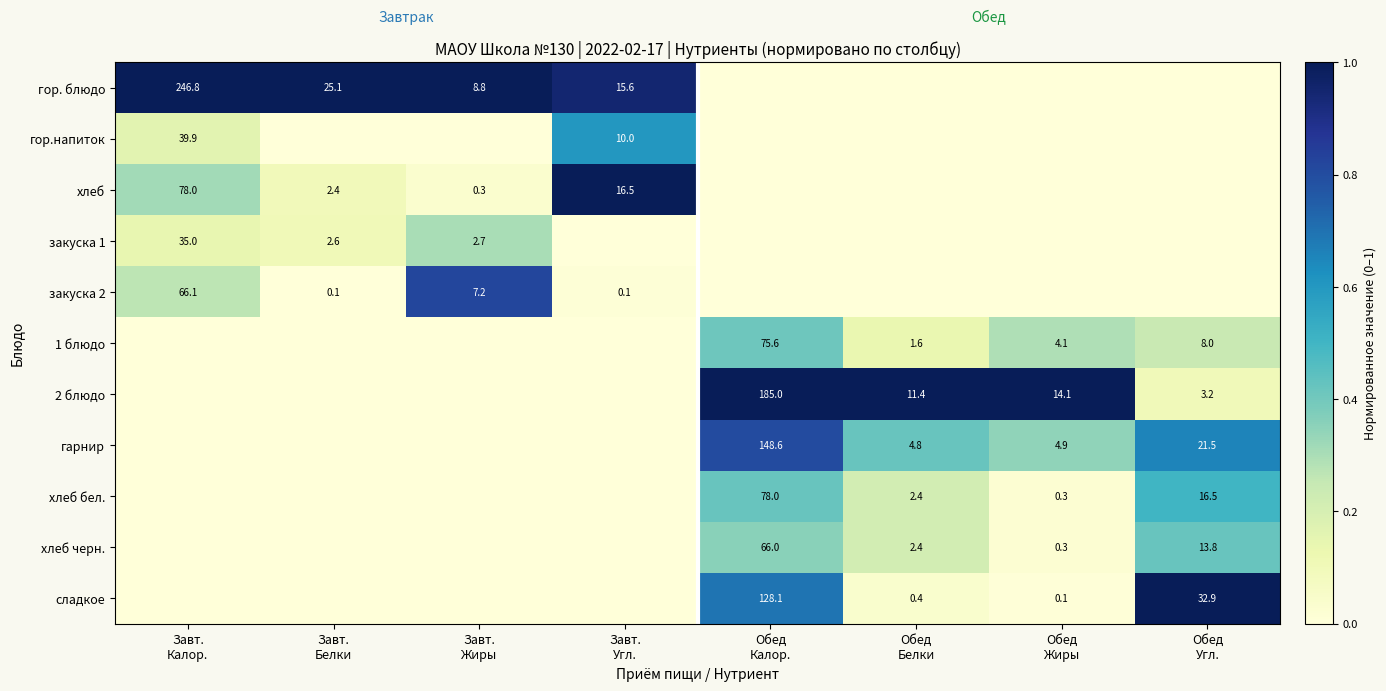

What is the difference between the закуска 2 values at Завт. Калор. and Завт. Жиры?

0.6